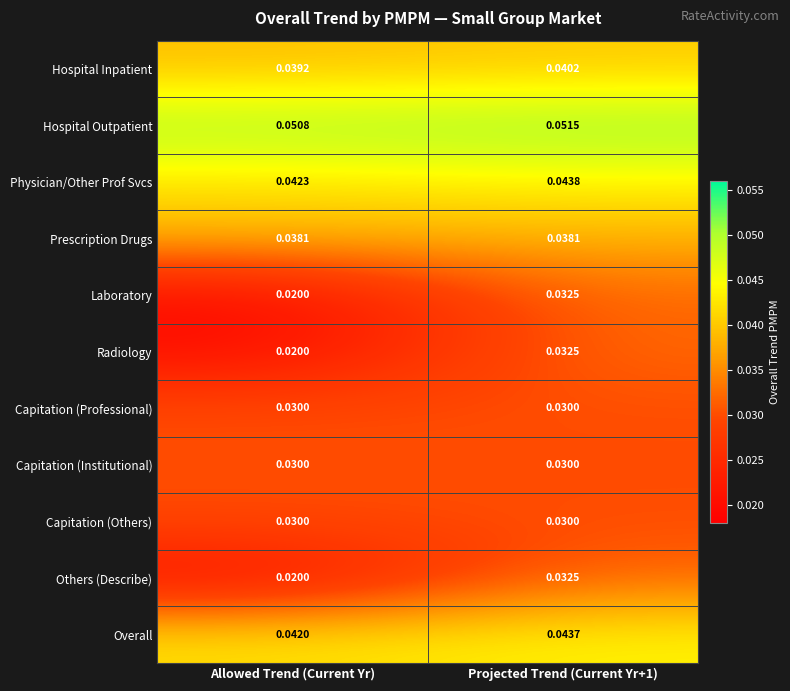

How many categories are shown in the chart?

2